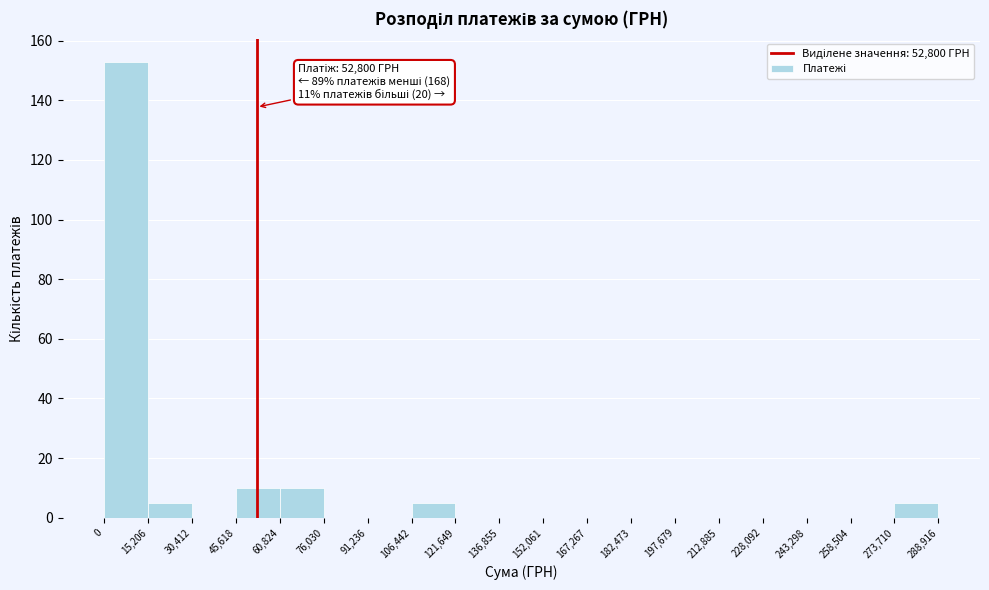

Over which range of the x-axis is the bar tallest?

0 to 15,206